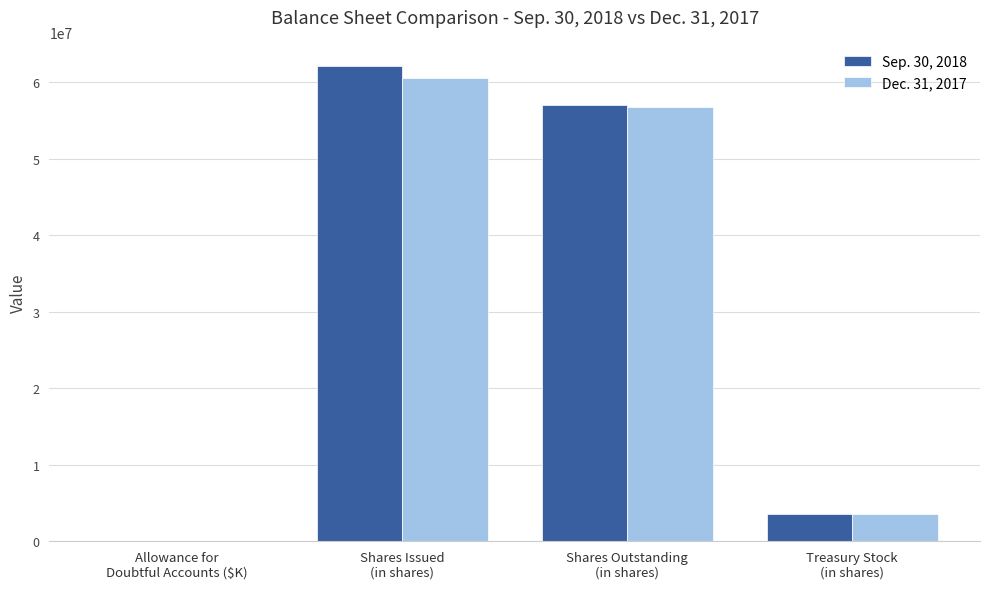

Count the number of data series in this chart.

2